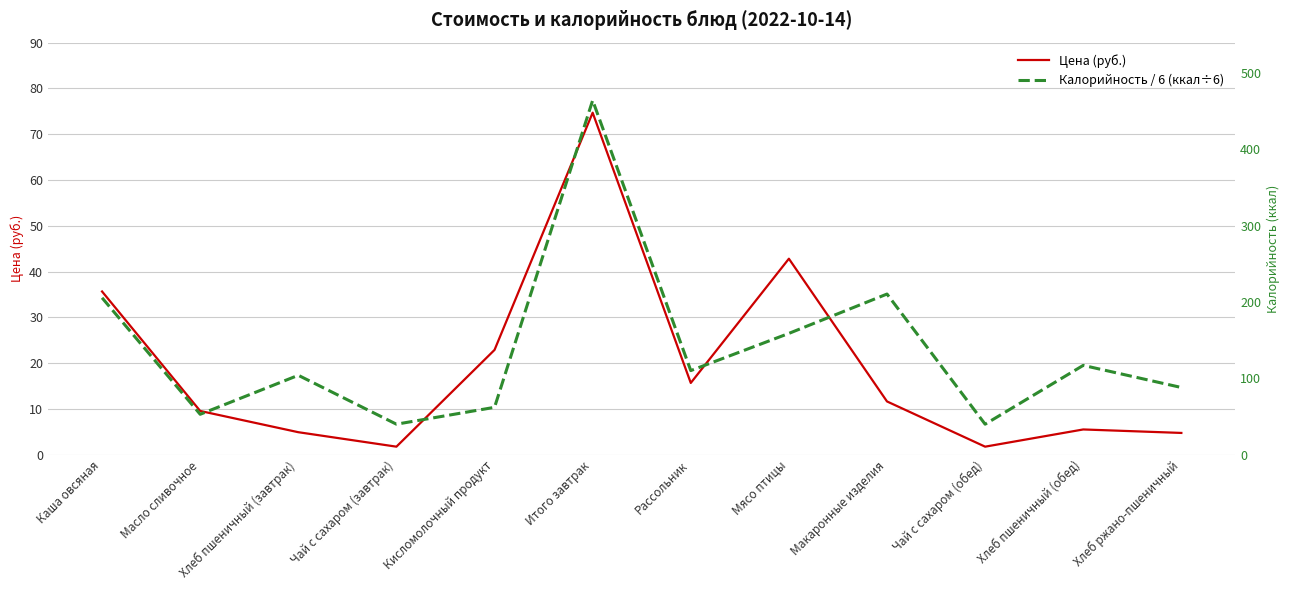

What is the value of the Калорийность / 6 (ккал÷6) point at the 3rd from the left?

17.3